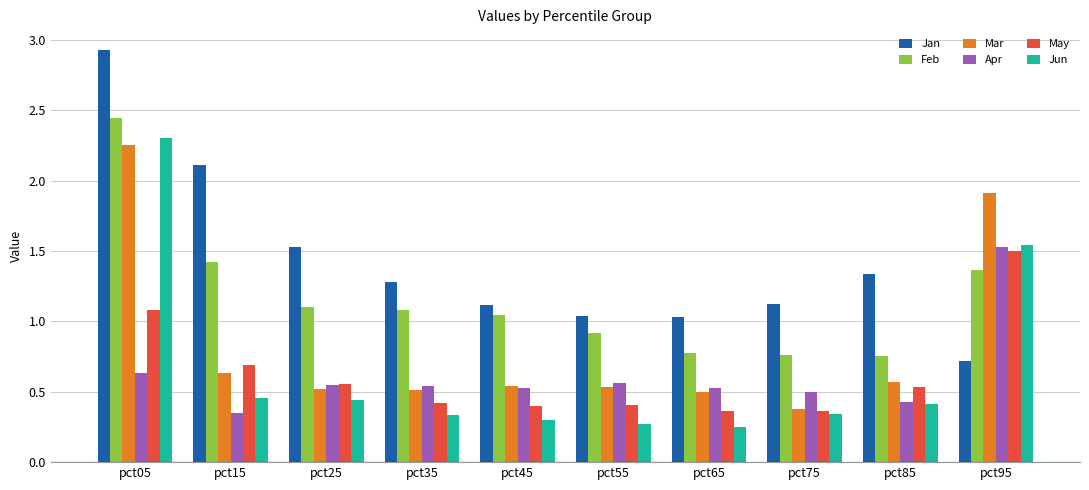

What is the difference between the maximum and minimum values in the May series?

1.1